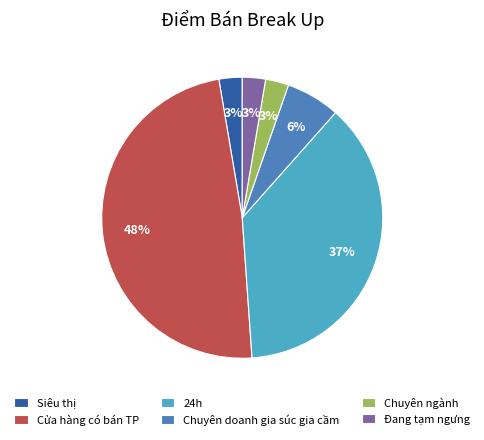

Does Chuyên doanh gia súc gia cầm represent more than half of the total?

No